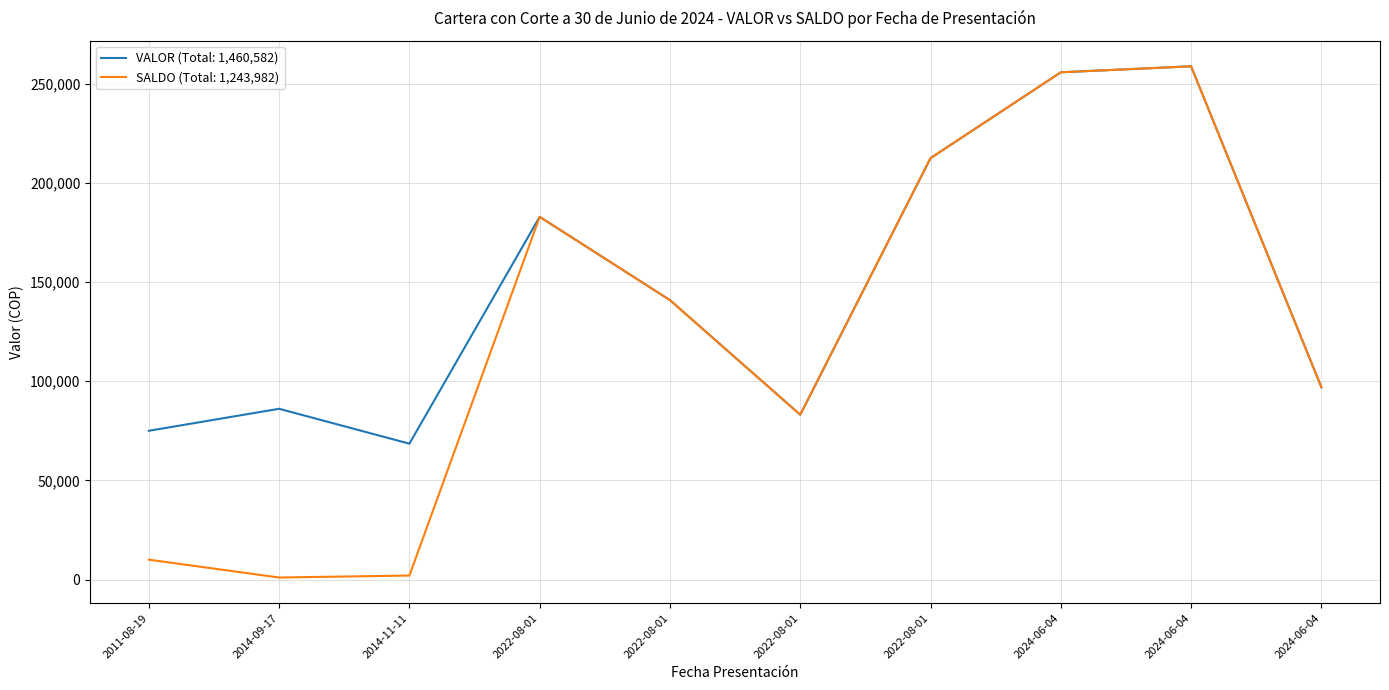

How many lines are shown in the chart?

2